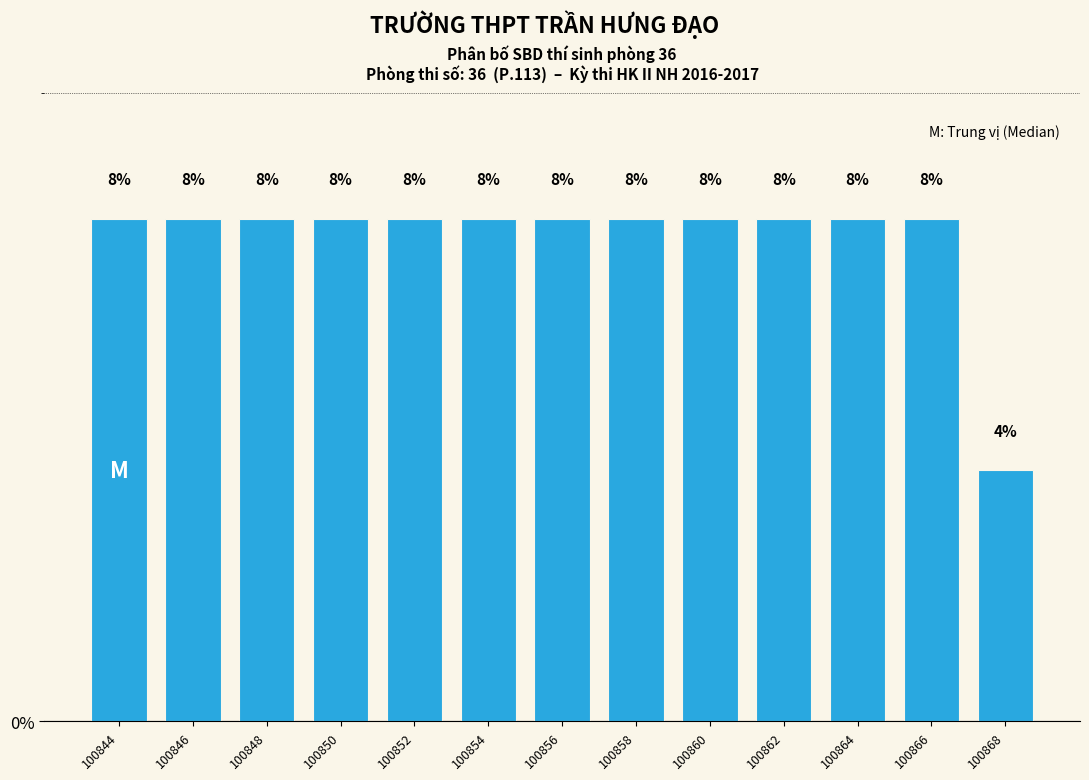

Reading right to left, list all the values displayed in this chart.

100868=4	100866=8	100864=8	100862=8	100860=8	100858=8	100856=8	100854=8	100852=8	100850=8	100848=8	100846=8	100844=8